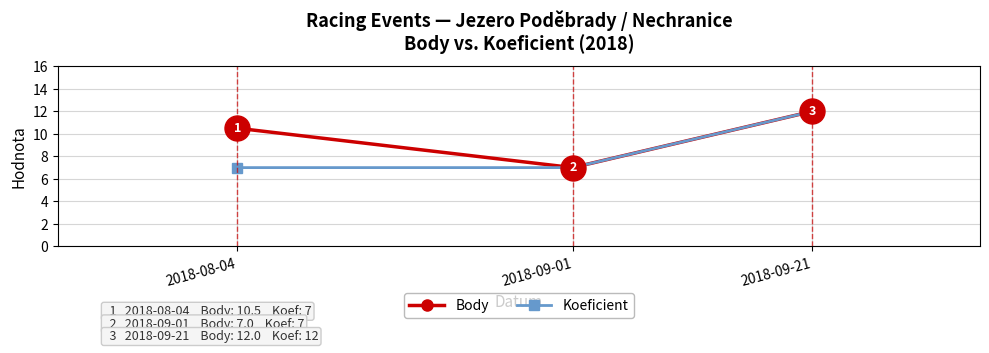

Which series changed the most between 2018-08-04 and 2018-09-01?

Body